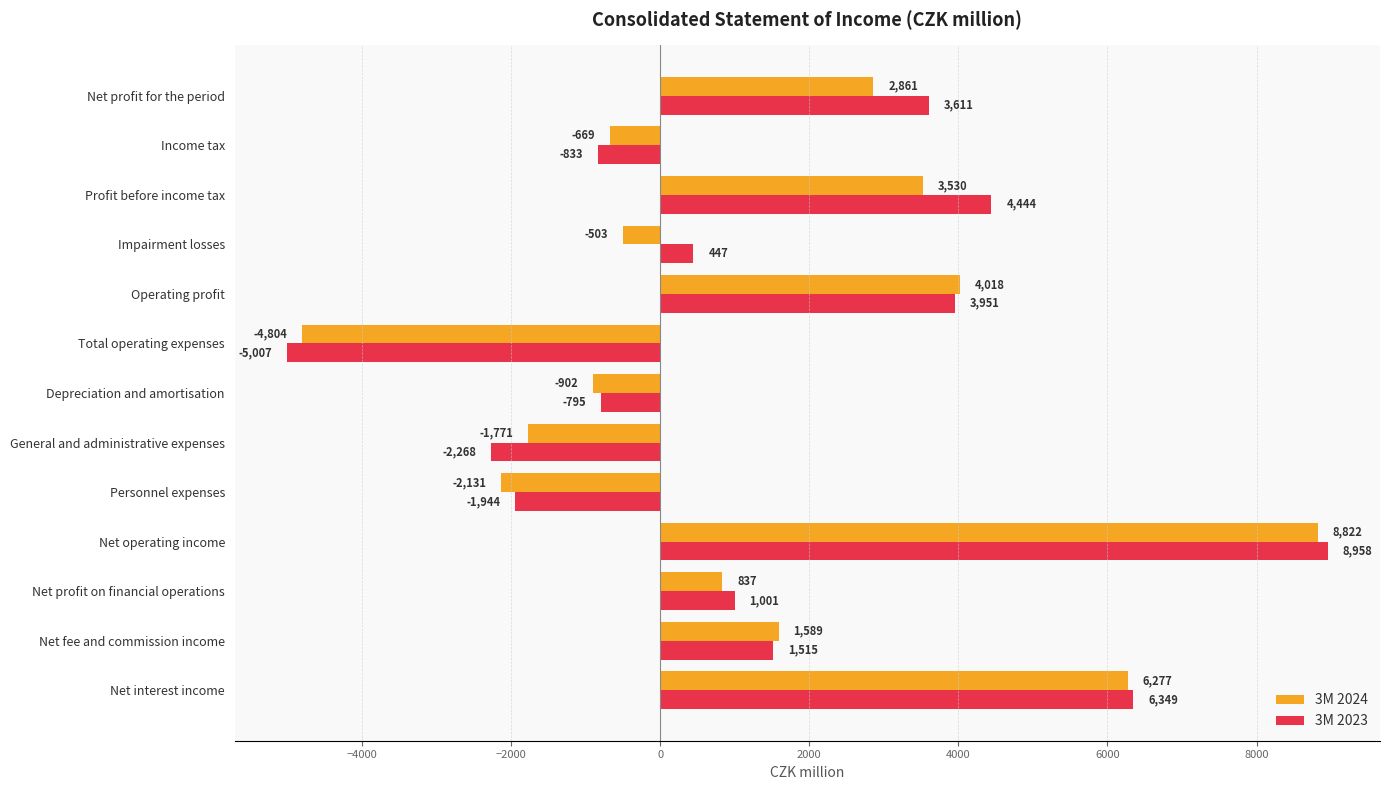

Rank the series at Profit before income tax from highest to lowest value.

3M 2023, 3M 2024